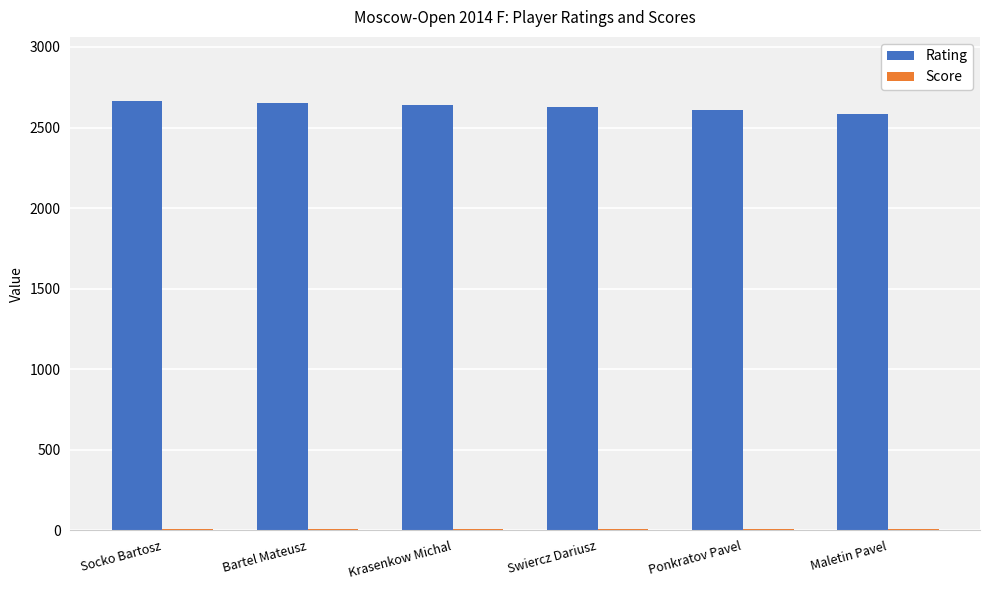

What is the greatest value displayed?

2663